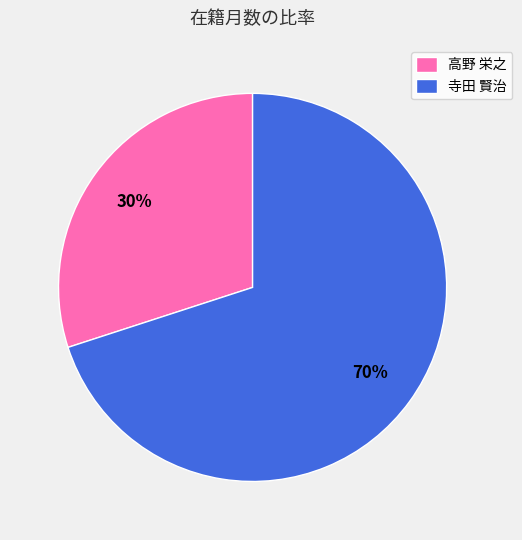

Is it true that 高野 栄之 is 38% of the pie?

False